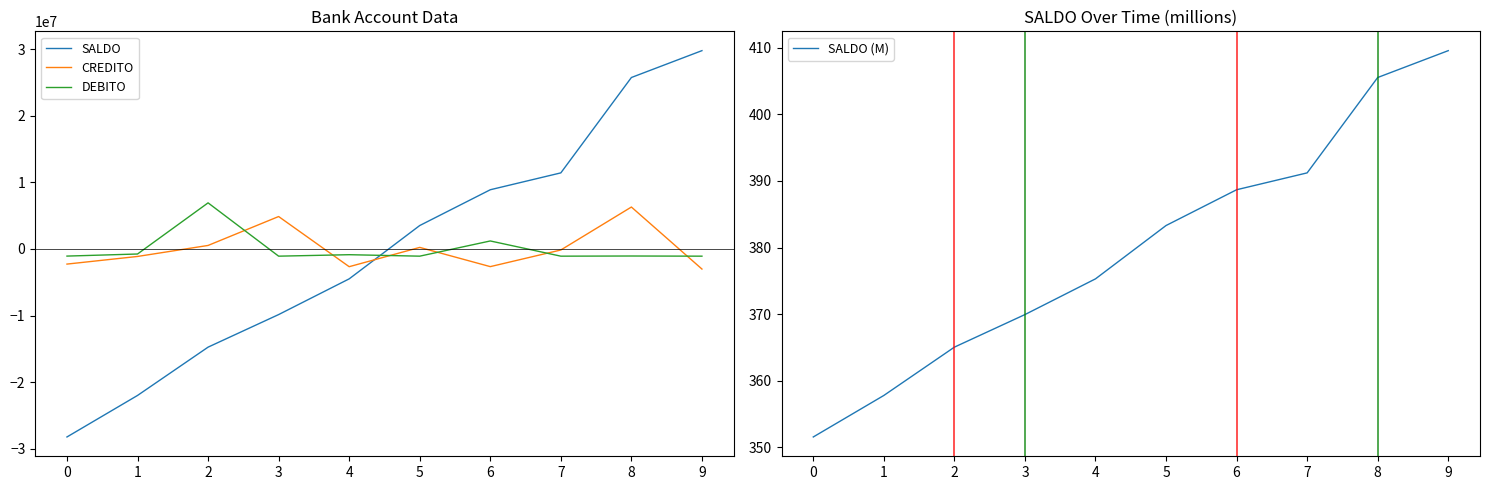

Is the value of SALDO at 7 greater than the value of SALDO (M) at 5?

Yes